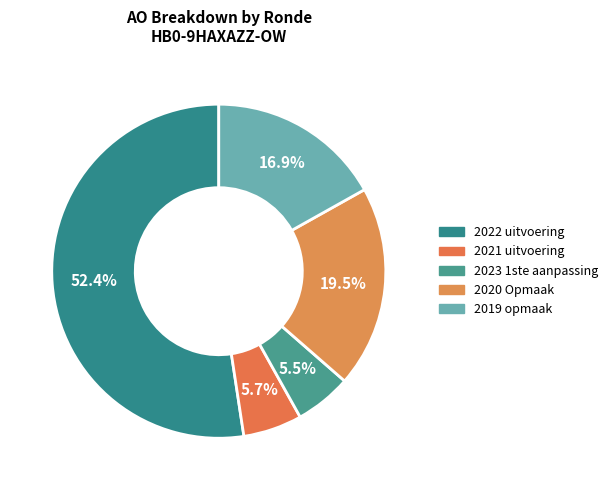

What is the ratio of the value at 2019 opmaak to the value at 2022 uitvoering?

0.3